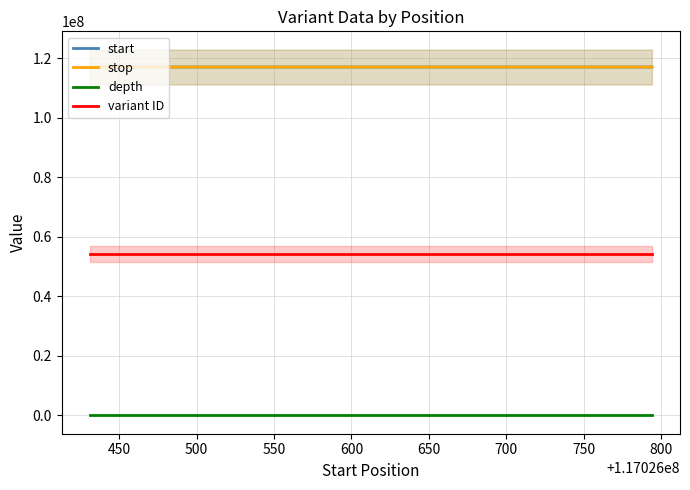

Count the number of data series in this chart.

4